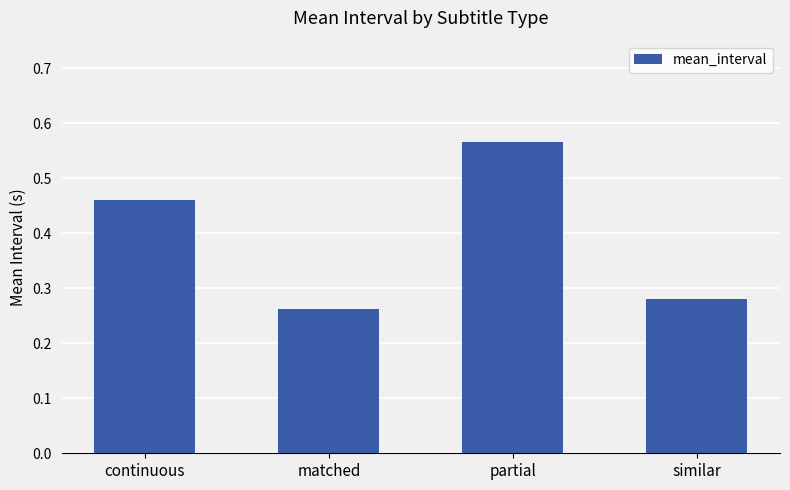

List the labels in order of value, smallest first.

matched, similar, continuous, partial